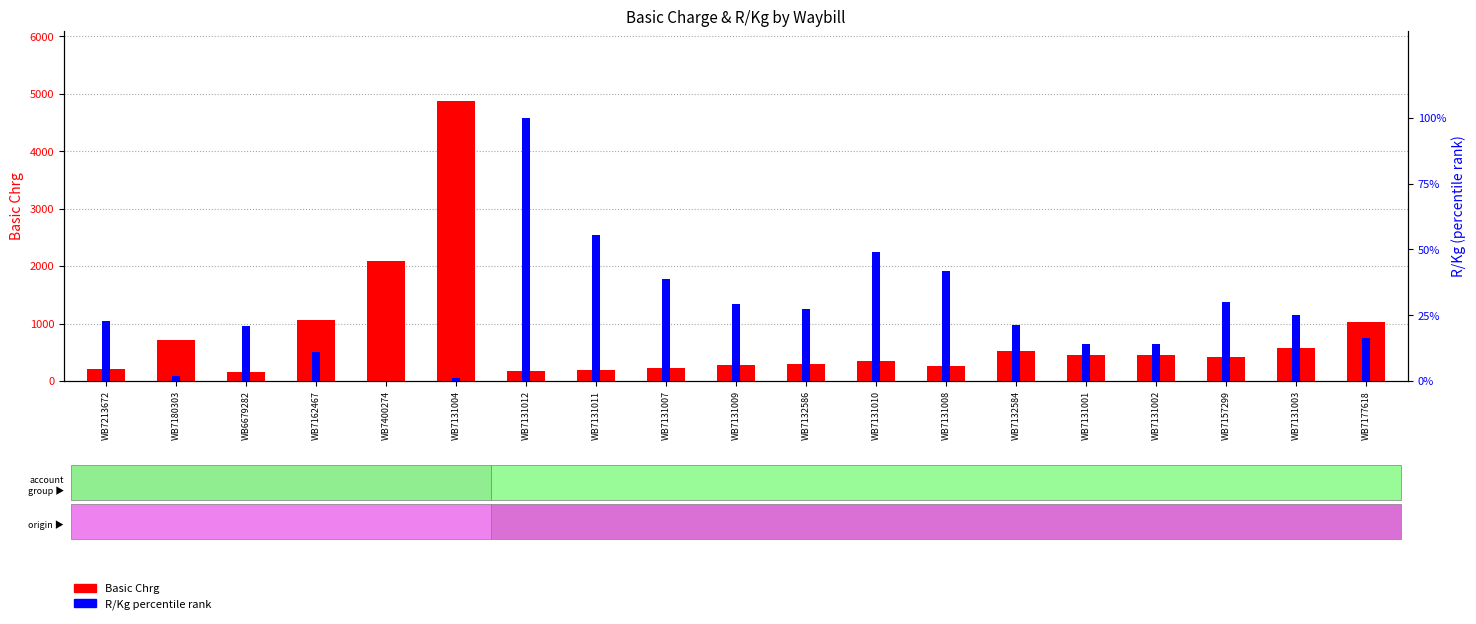

What position from the left is WB7132584?

14